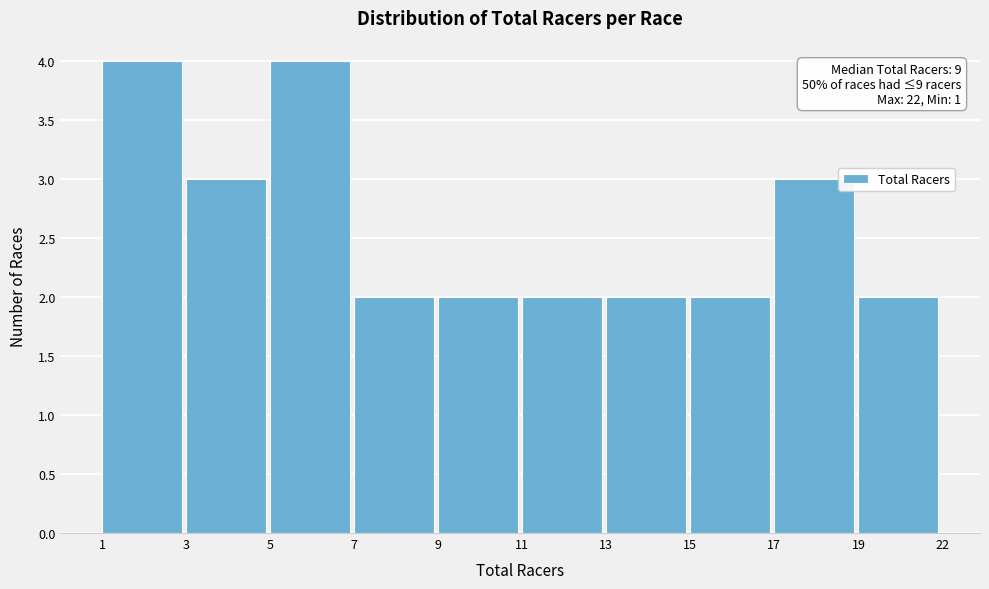

Reading right to left, transcribe all the data shown in this chart.

19=2	17=3	15=2	13=2	11=2	9=2	7=2	5=4	3=3	1=4